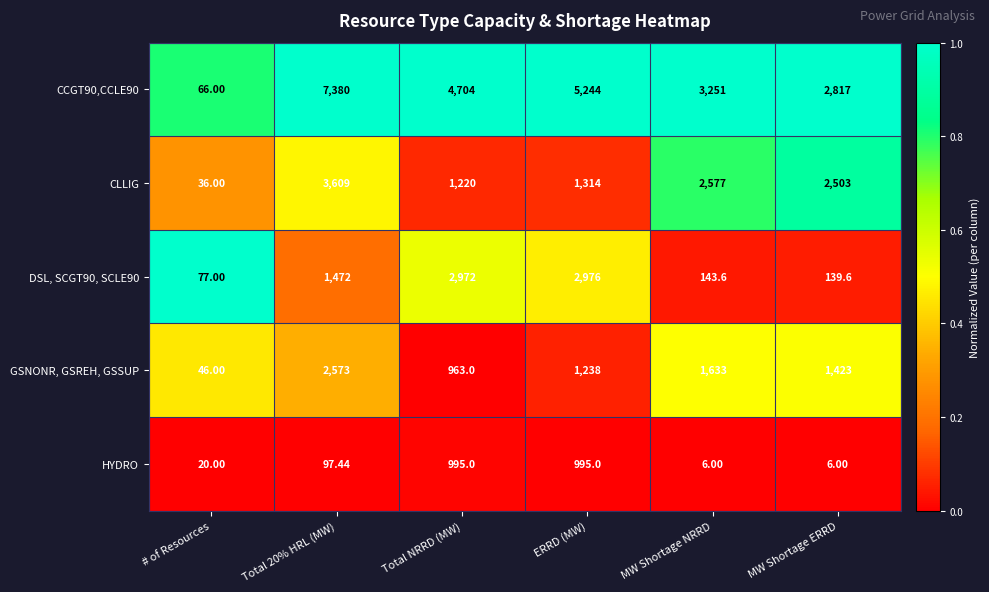

Where is CLLIG nearest to the value 1822?

ERRD (MW)